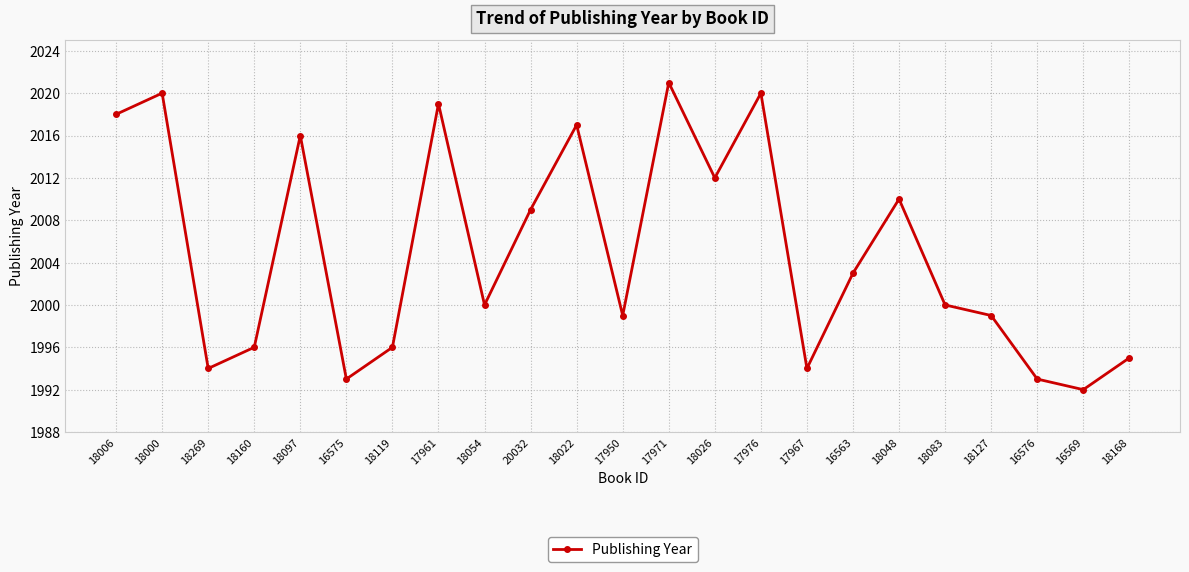

Count the number of data series in this chart.

1